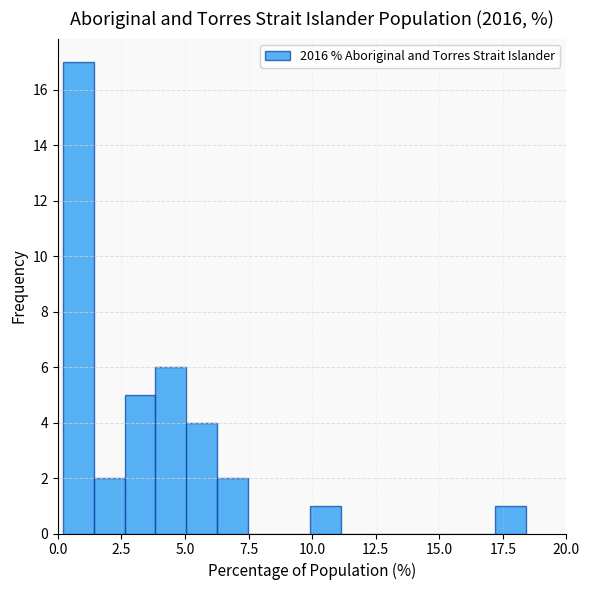

Around what value on the x-axis is the tallest bar? Give the approximate position of its centre, as read against the axis.

1.0